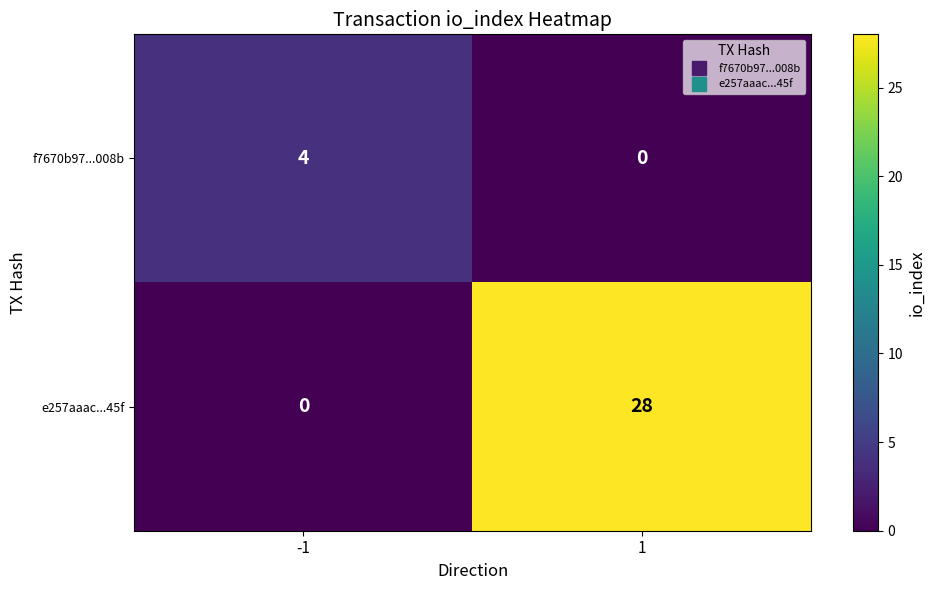

At which category is the sum across all series the highest?

1